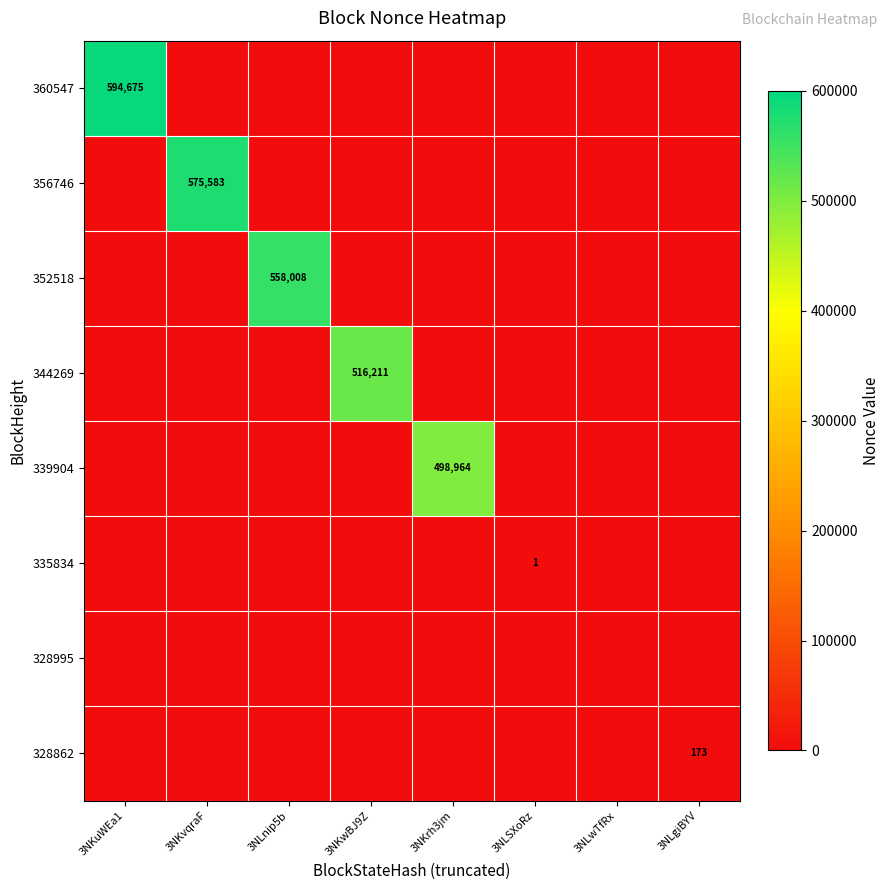

How many 335834 values are between 0 and 1?

8